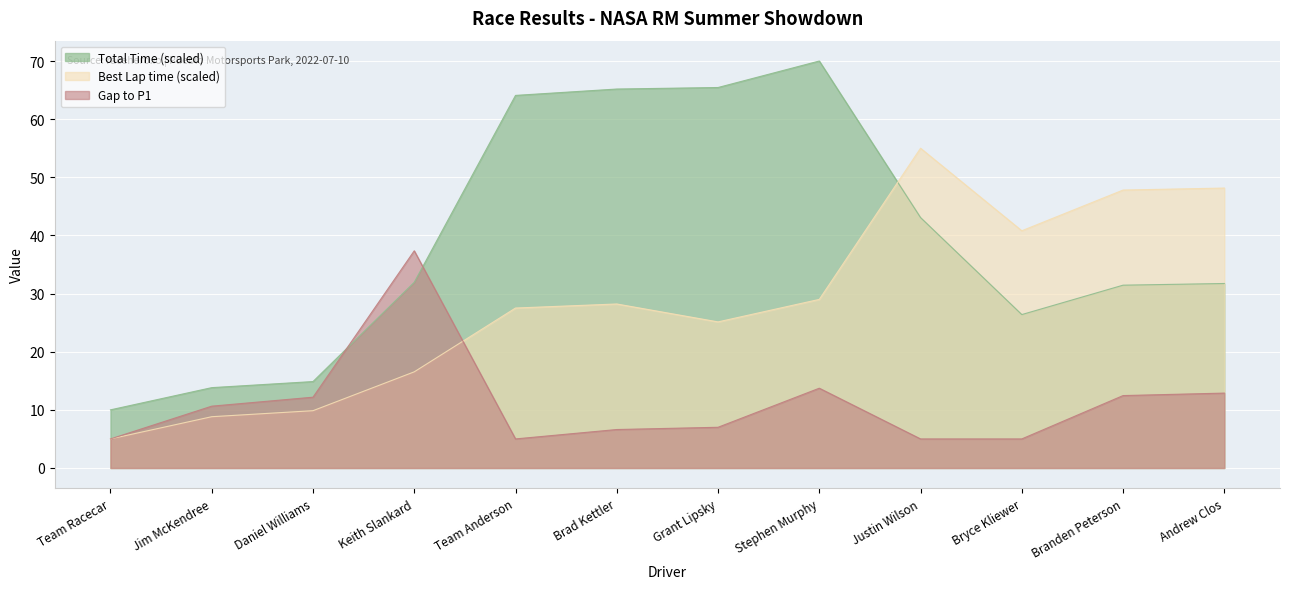

Is the value of Total Time at Grant Lipsky greater than the value of Best Lap time at Brad Kettler?

Yes